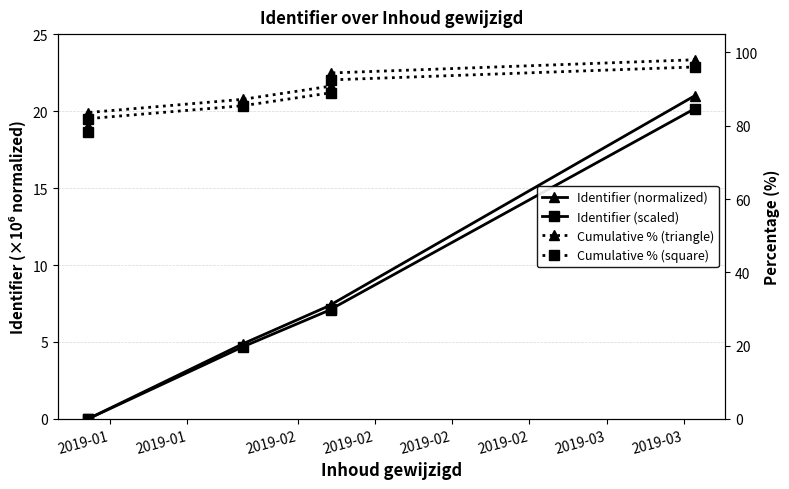

The value of Cumulative % (triangle) at 2019-02 is 131.7. True or false?

False